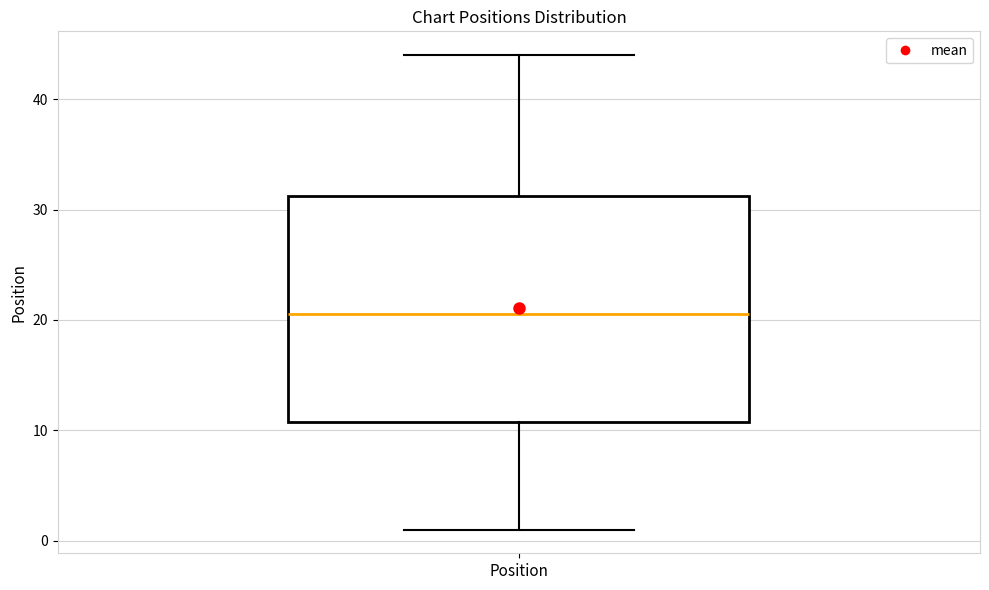

Where is the lower edge of the box for Position on the y-axis? The values are not printed on the chart, so give them approximately, as read against the axis.

11